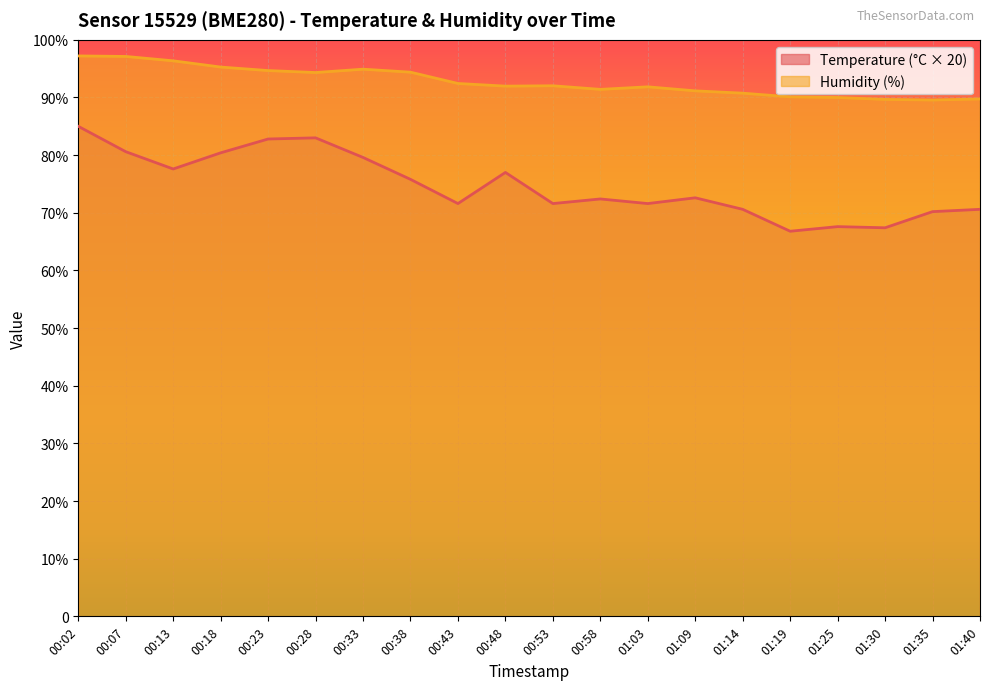

At 00:33, list the series in order from largest to smallest.

Humidity (%), Temperature (°C × 20)